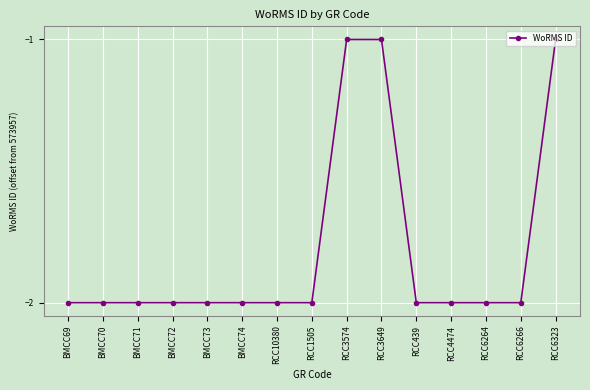

The value at BMCC73 is -1. True or false?

False